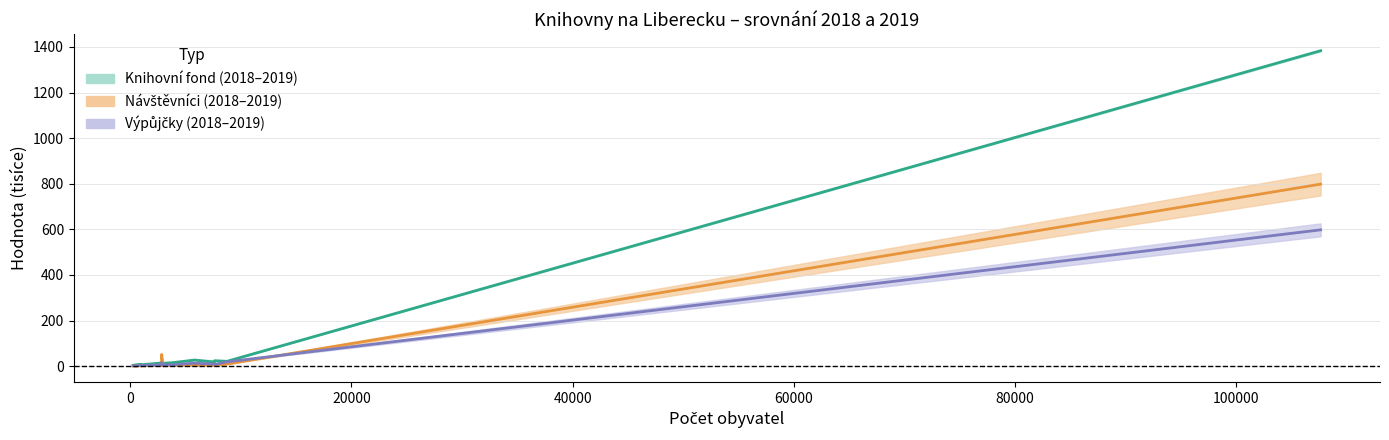

How many lines are shown in the chart?

3